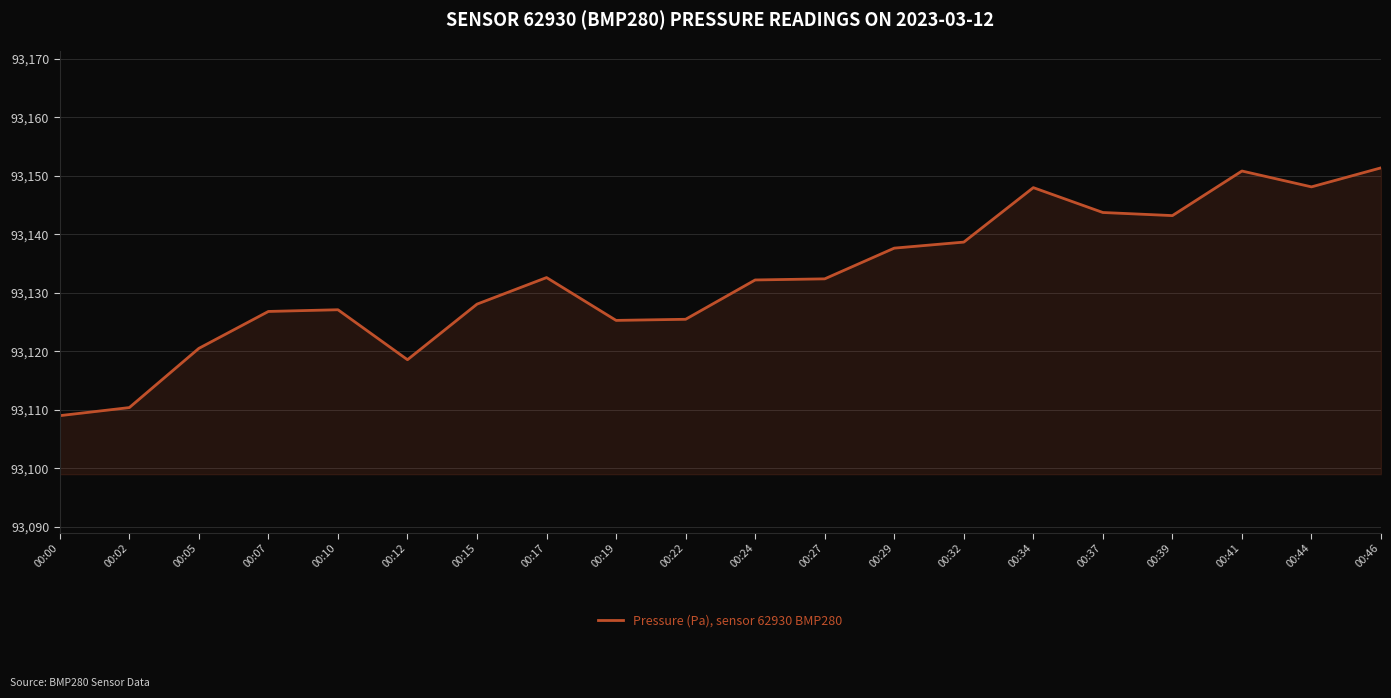

Where does the data first go above 93132?

00:17